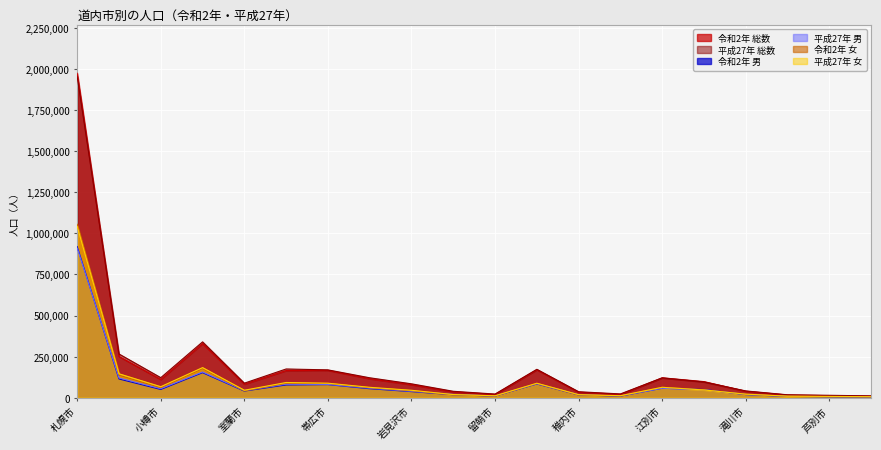

Which series has the widest spread of values?

令和2年 総数